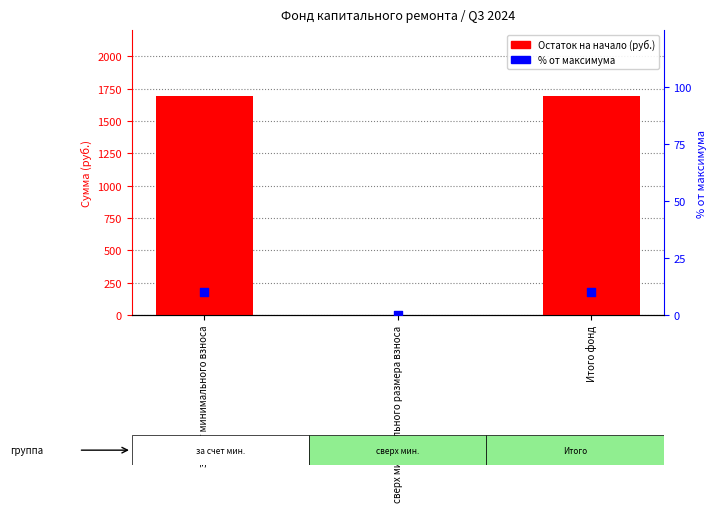

Which series has the largest total across all categories?

Остаток на начало